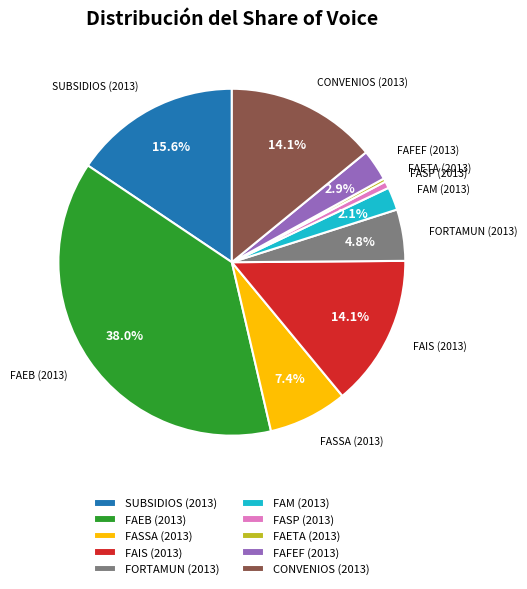

Do FAETA (2013) and SUBSIDIOS (2013) together represent more than half of the pie?

No